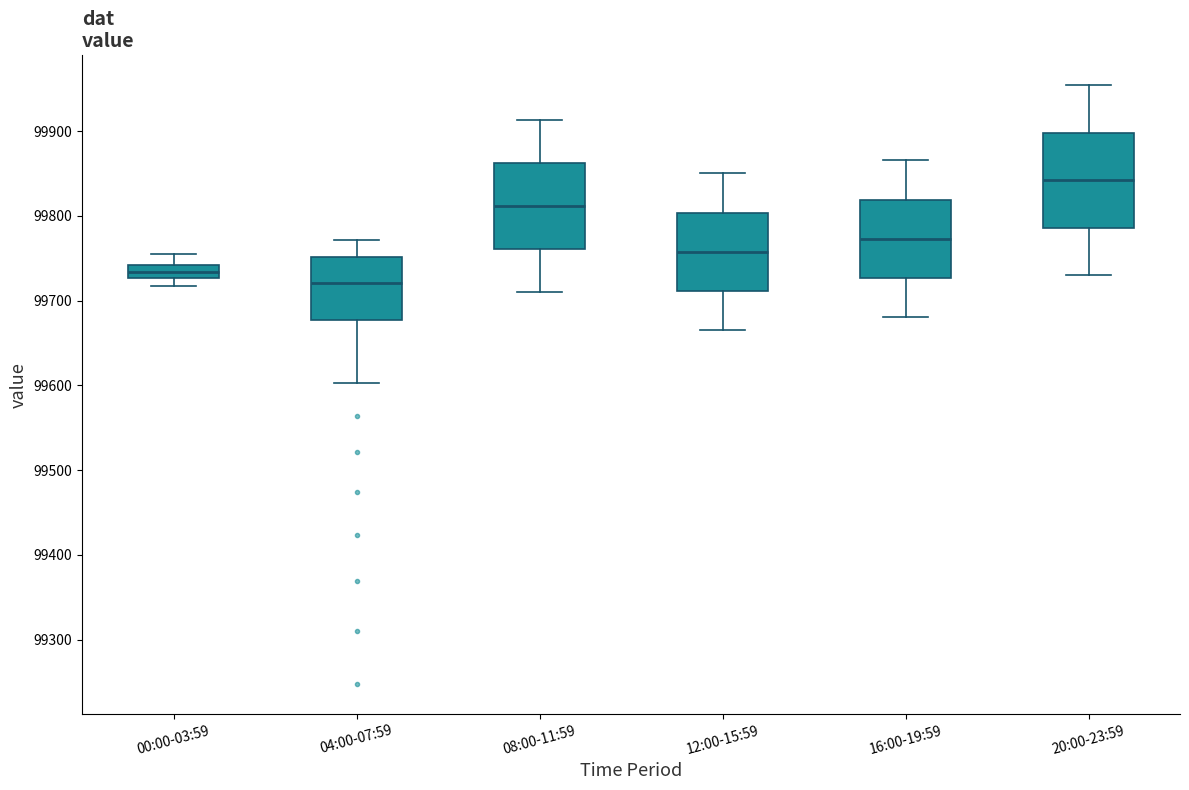

Which box's median line is the lowest?

04:00-07:59